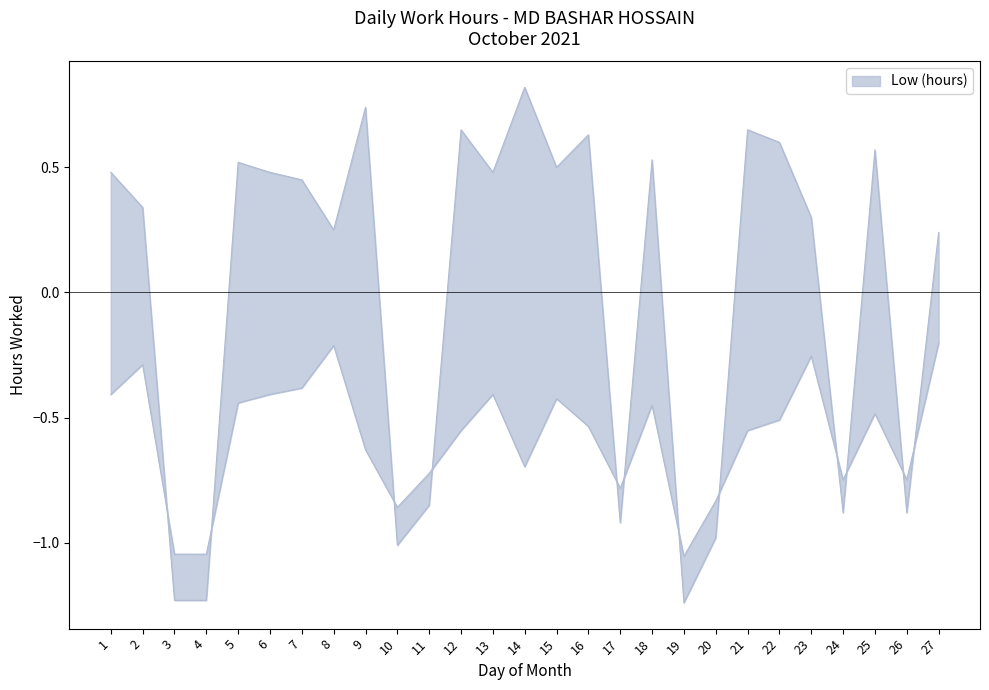

Where is the first local minimum?

8